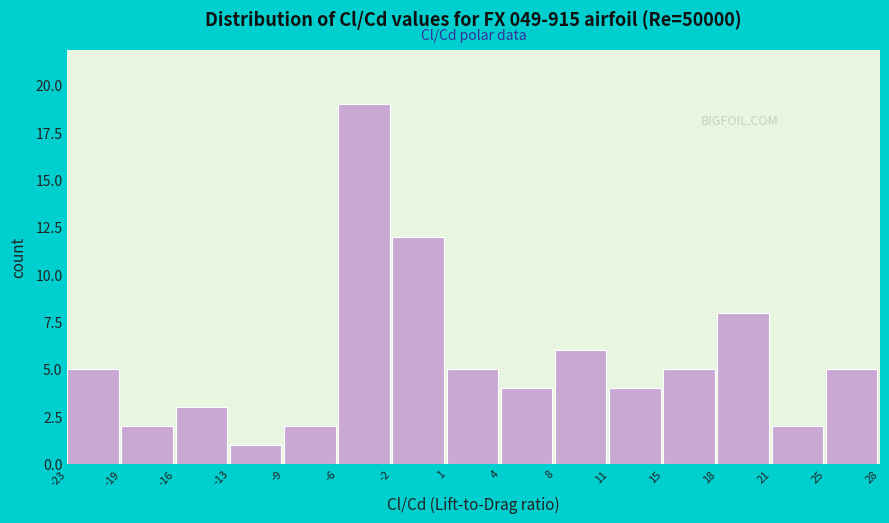

Reading left to right, transcribe this chart: for each bar, give the range it covers on the x-axis and its height. The values are not printed on the chart, so give them approximately, as read against the axis.

-23 to -19: 5
-19 to -16: 2
-16 to -13: 3
-13 to -9: 1
-9 to -6: 2
-6 to -2: 19
-2 to 1: 12
1 to 4: 5
4 to 8: 4
8 to 11: 6
11 to 15: 4
15 to 18: 5
18 to 21: 8
21 to 25: 2
25 to 28: 5